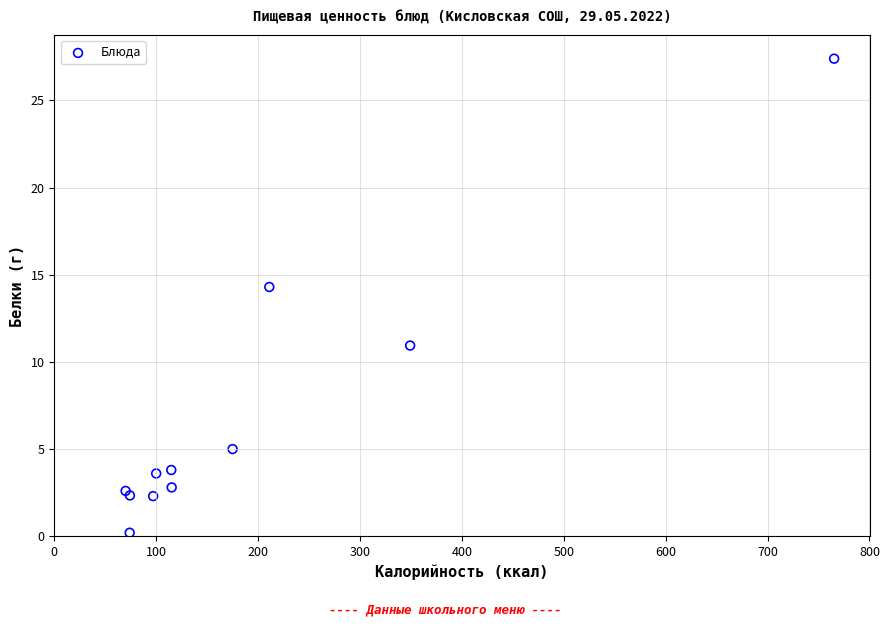

What Y value in the scatter plot is closest to 13?

14.3